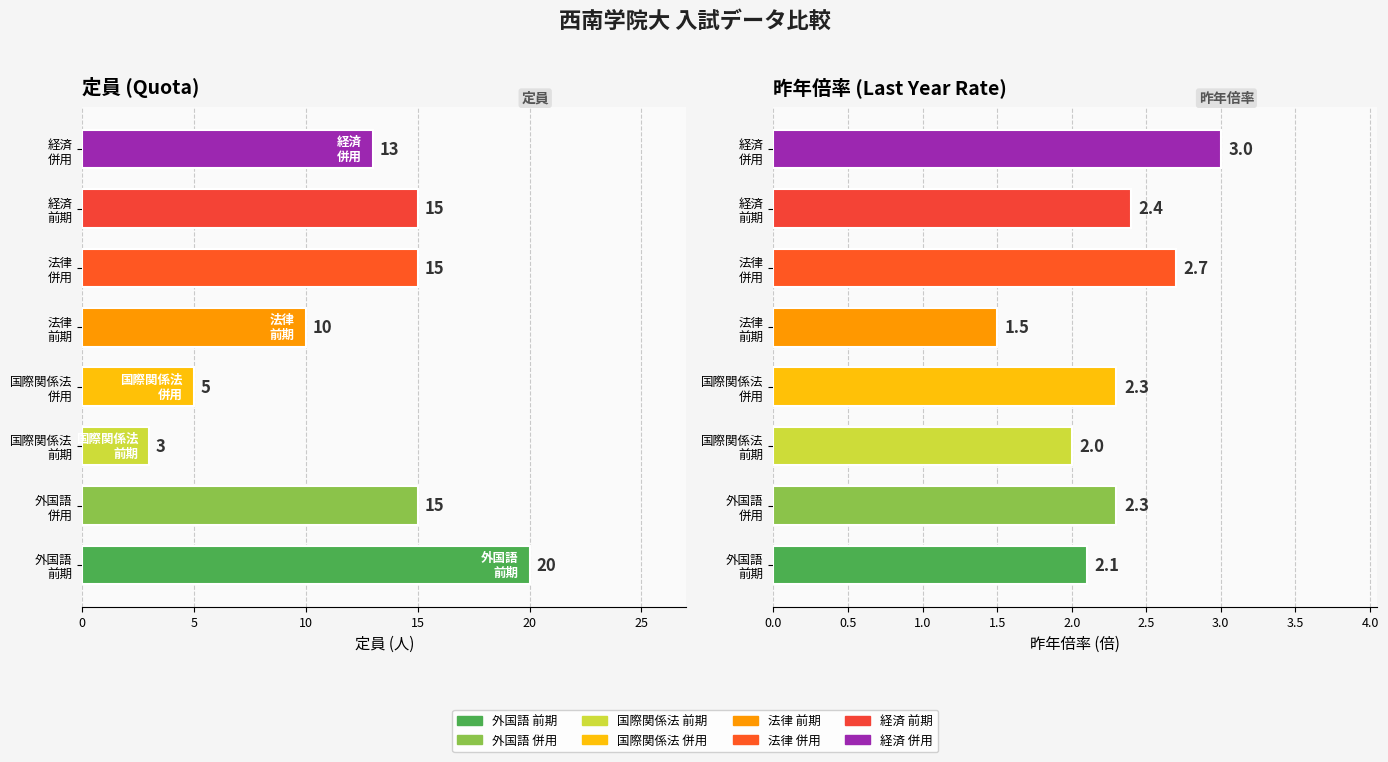

What is the total value across all series at 前期?

48